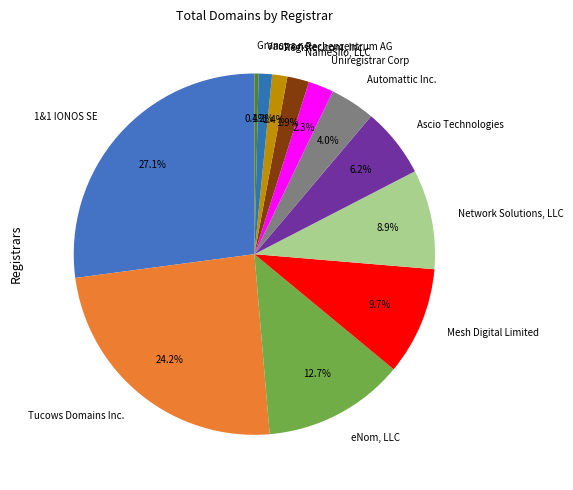

Is Tucows Domains Inc. the majority of the pie?

No